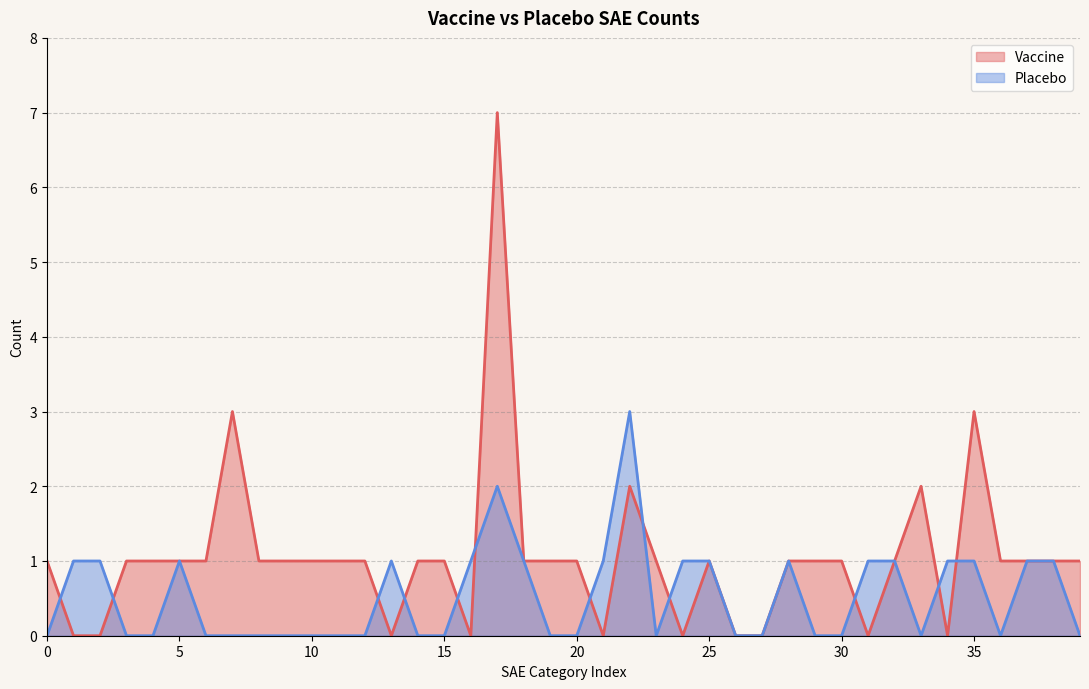

Count the number of categories in the chart.

40